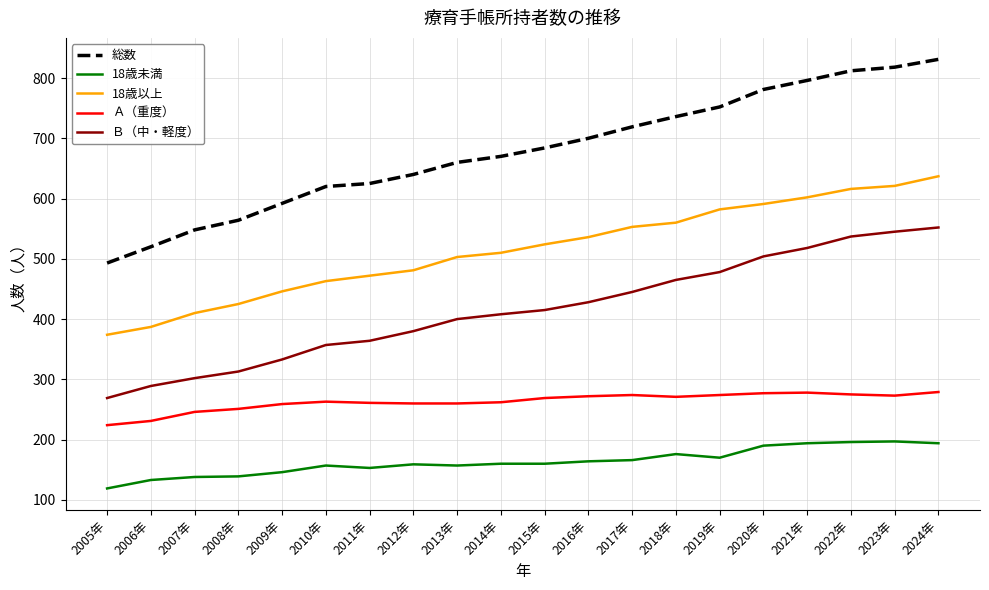

What is the minimum value shown in the chart?

119